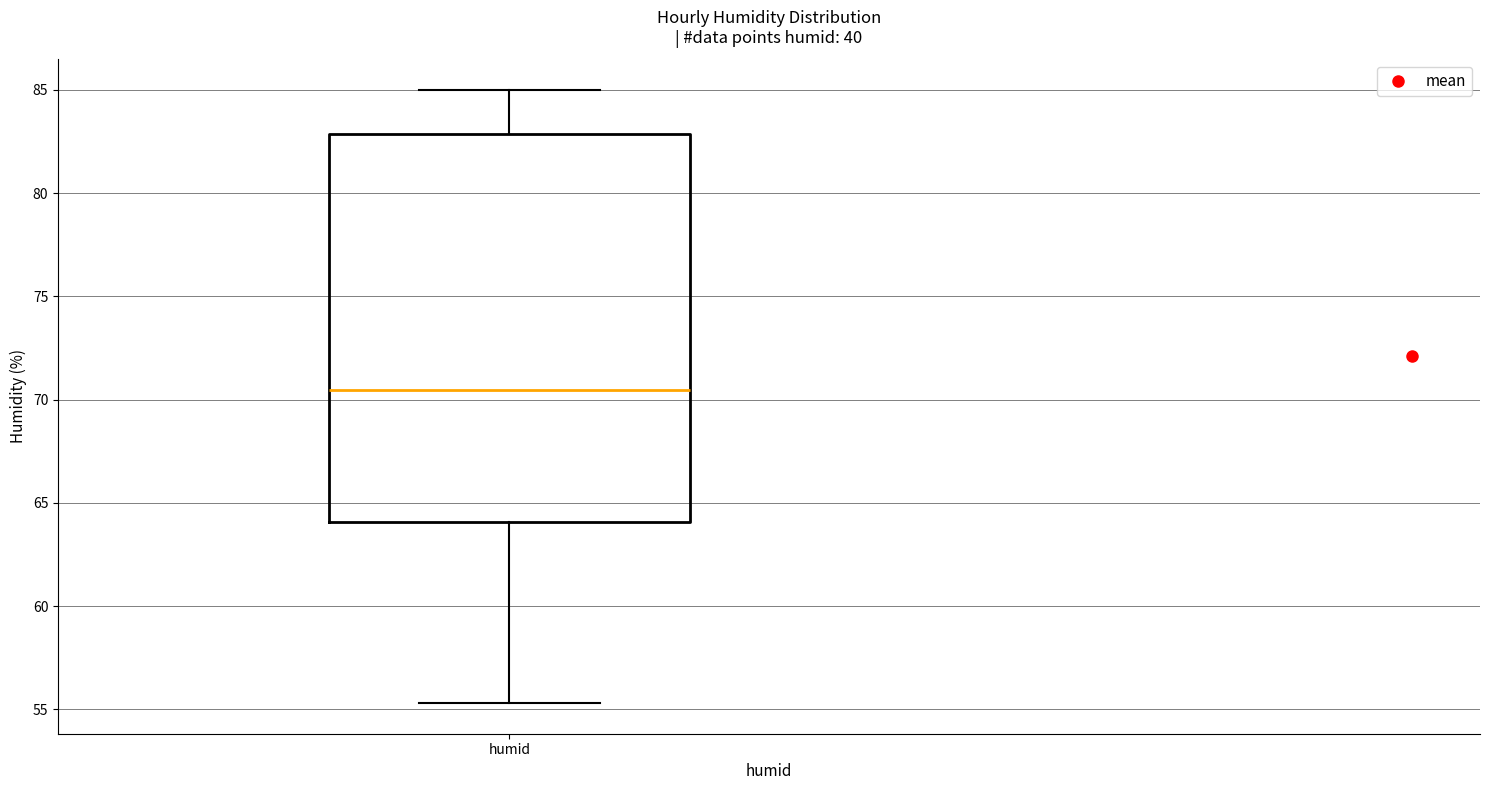

Read this box plot against the y-axis: the position of the median line, the range covered by the box, and the ends of both whiskers. The values are not printed on the chart, so give them approximately, as read against the axis.

median 70.5, box 64.0 to 83.0, whiskers 55.5 to 85.0